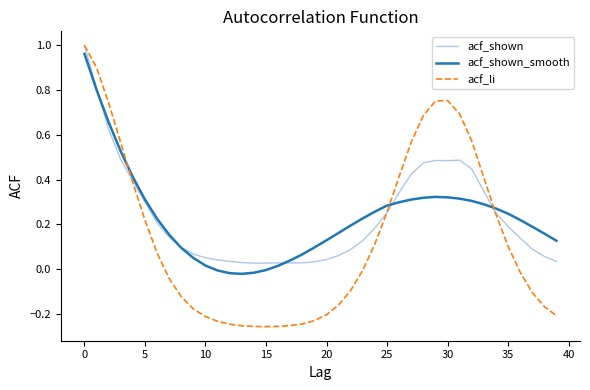

What are all the series names shown in the legend?

acf_shown, acf_shown_smooth, acf_li